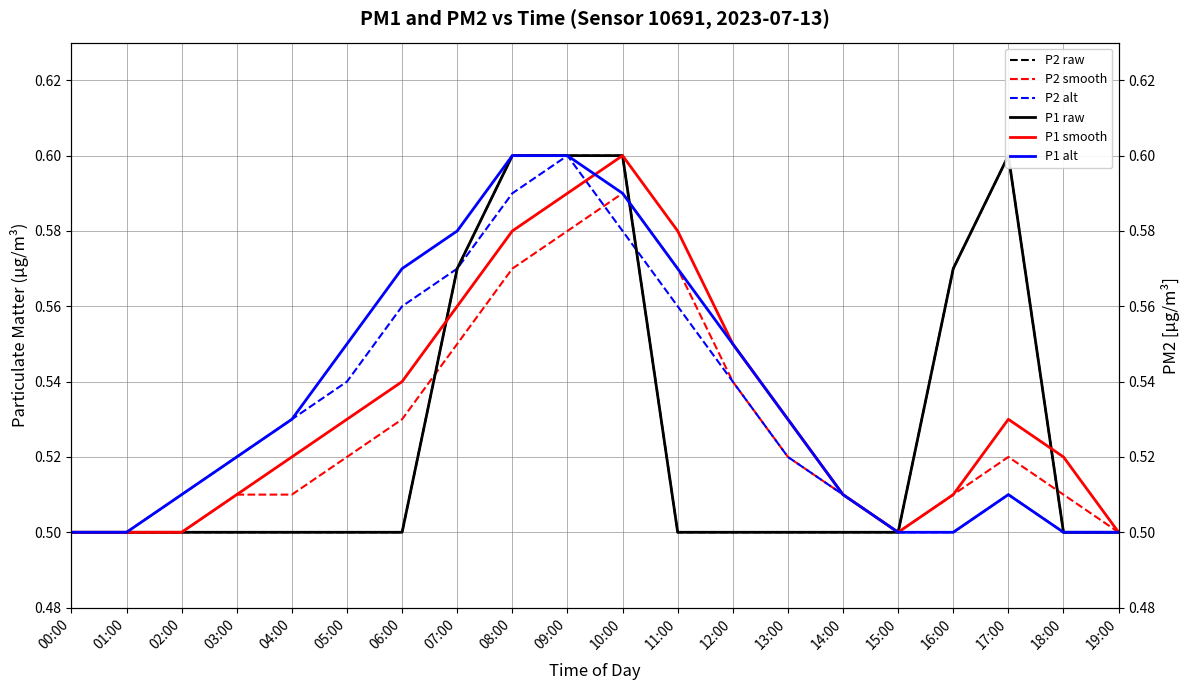

Does the chart display data point markers on the line(s)?

No